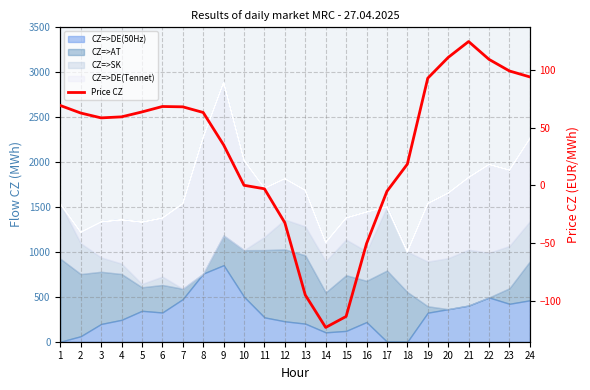

Does the chart display data point markers on the line(s)?

No